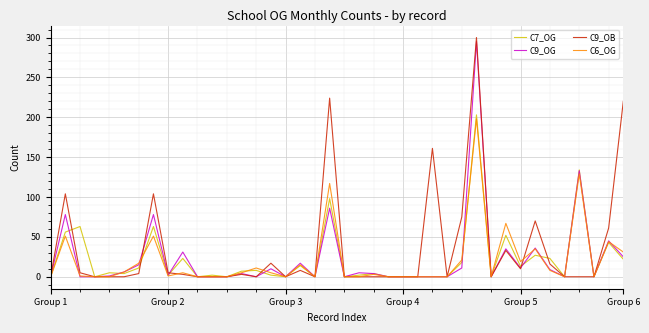

Which series has the largest range (max minus min)?

C9_OB